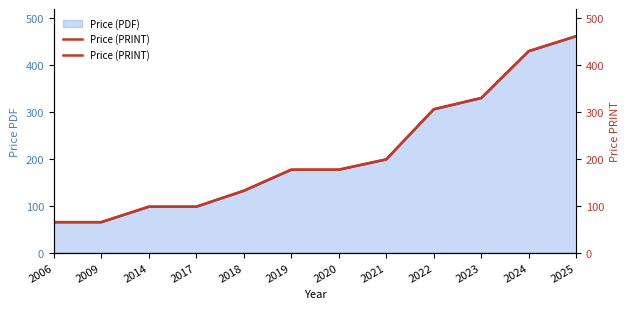

Which has a higher value, 2024 or 2022?

2024